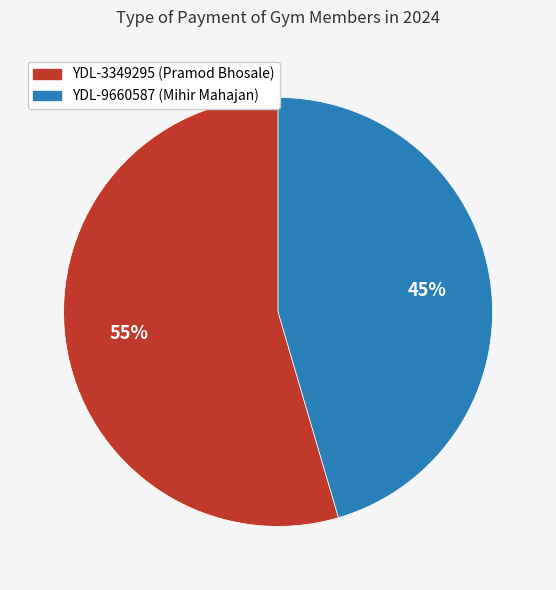

Which slice is the largest?

YDL-3349295 (Pramod Bhosale)